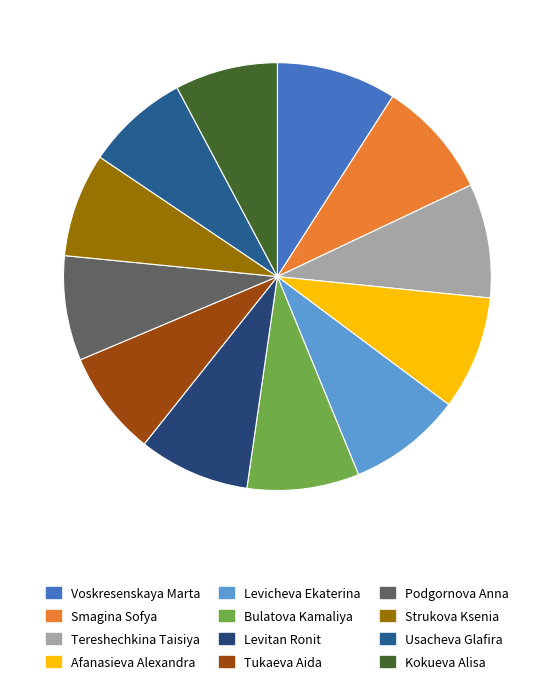

Which slice is the largest?

Voskresenskaya Marta